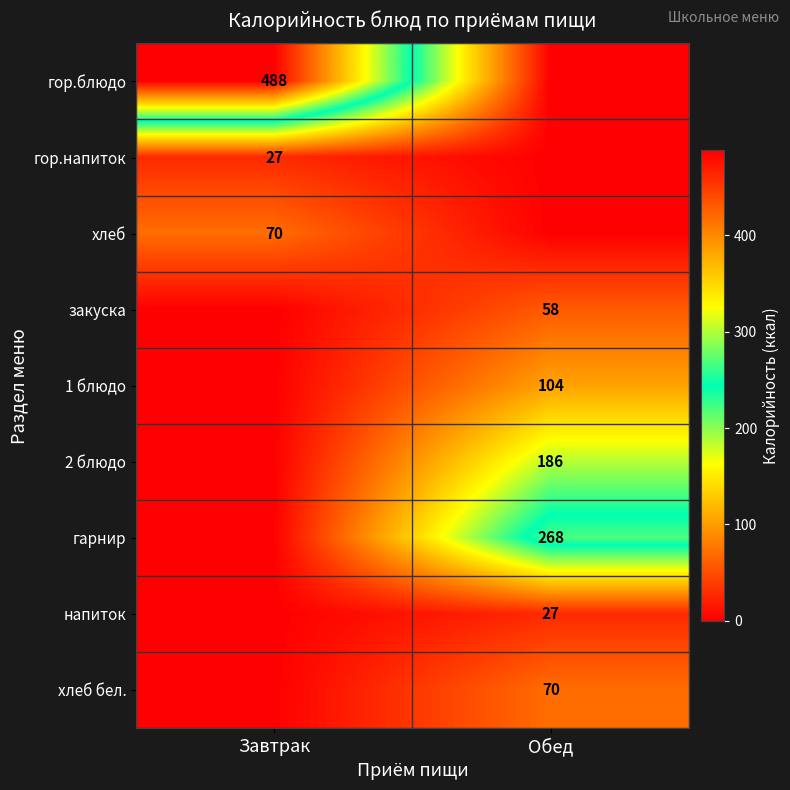

Is it true that хлеб equals 22 at Завтрак?

False